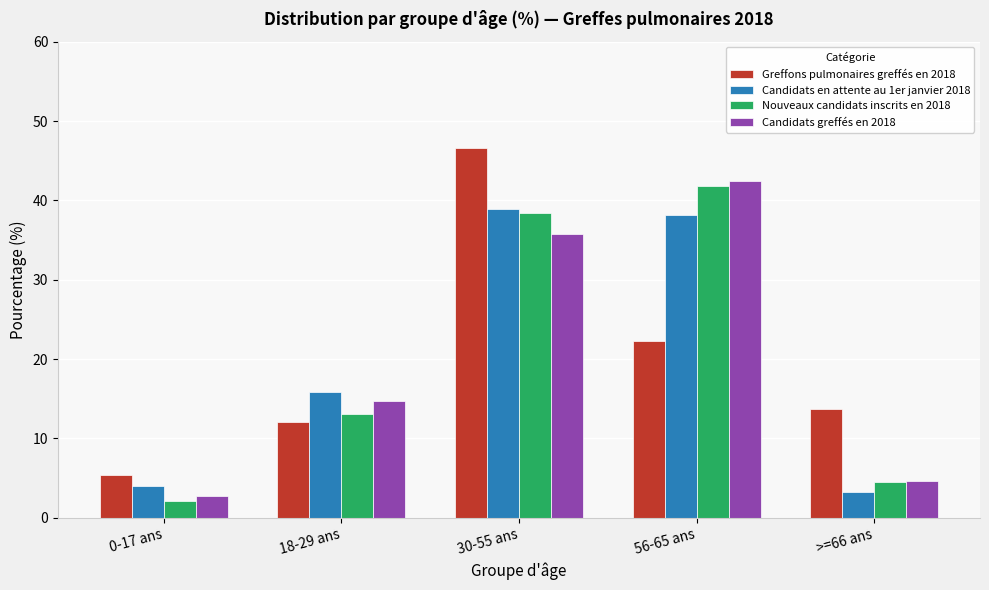

Reading left to right, what are all the values shown in this chart?

Greffons pulmonaires greffés en 2018: 0-17 ans=5.4	18-29 ans=12.1	30-55 ans=46.6	56-65 ans=22.3	>=66 ans=13.7
Candidats en attente au 1er janvier 2018: 0-17 ans=4.0	18-29 ans=15.9	30-55 ans=38.9	56-65 ans=38.1	>=66 ans=3.2
Nouveaux candidats inscrits en 2018: 0-17 ans=2.1	18-29 ans=13.1	30-55 ans=38.4	56-65 ans=41.8	>=66 ans=4.5
Candidats greffés en 2018: 0-17 ans=2.7	18-29 ans=14.7	30-55 ans=35.7	56-65 ans=42.4	>=66 ans=4.6